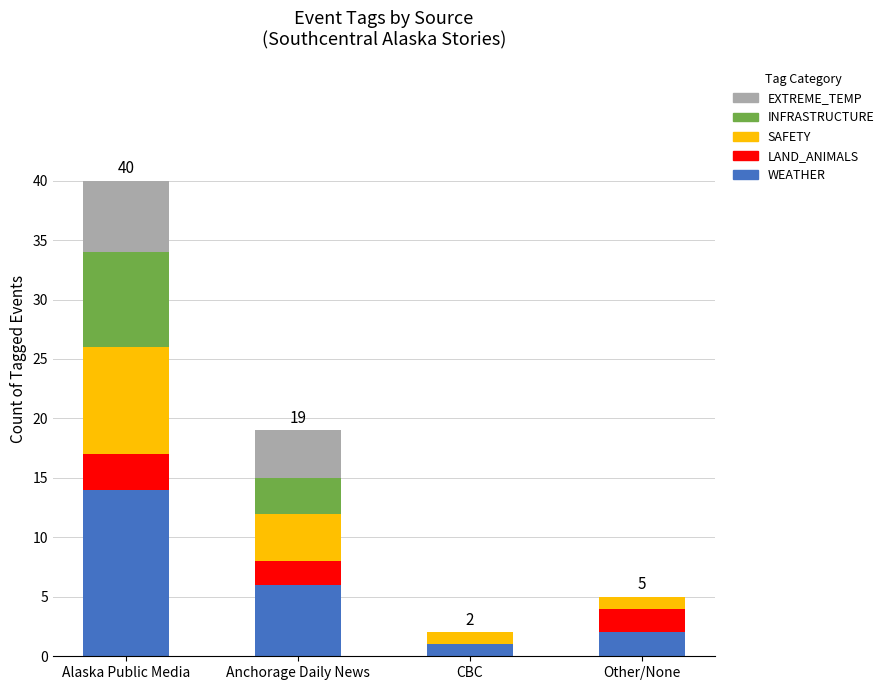

Are the bars grouped side by side (vs. stacked)?

No